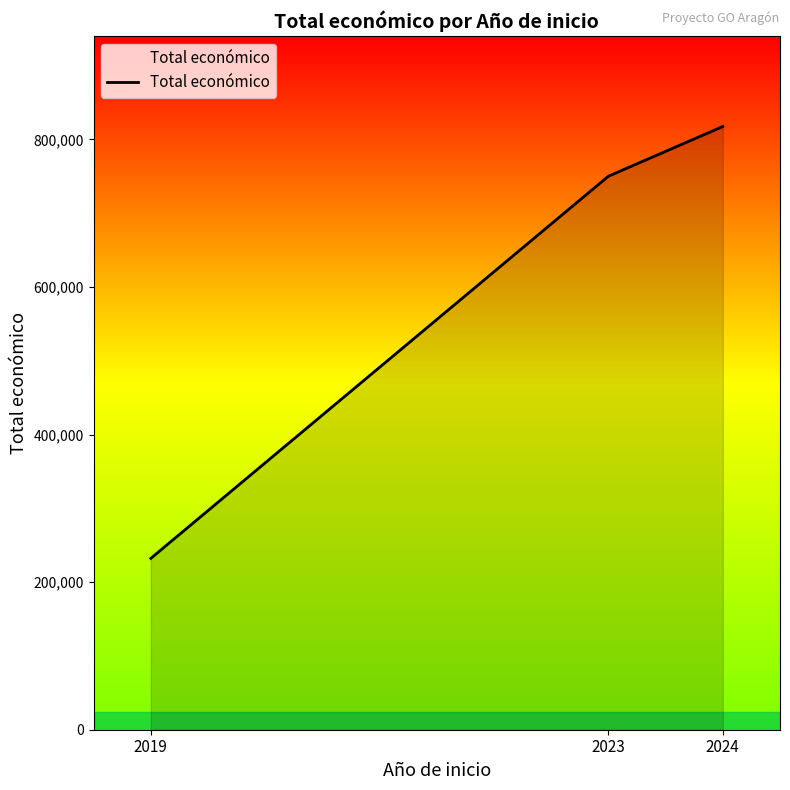

List the labels in order of value, largest first.

2024, 2023, 2019